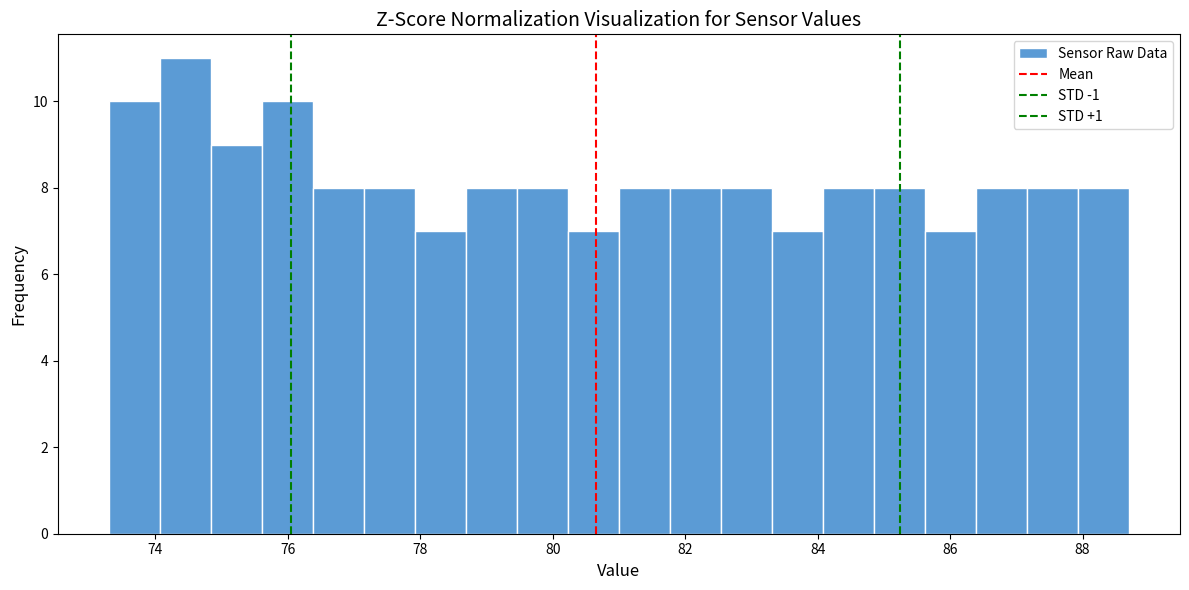

Read against the x-axis, roughly where is the centre of the tallest bar?

74.4